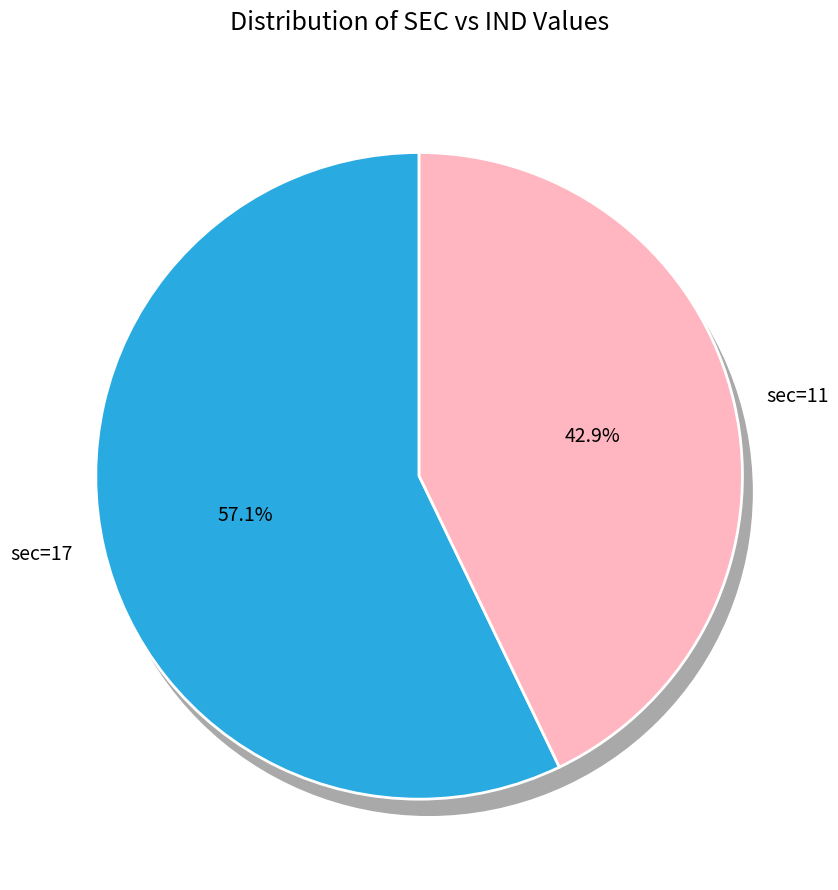

Which category has the biggest portion of the pie?

sec=17